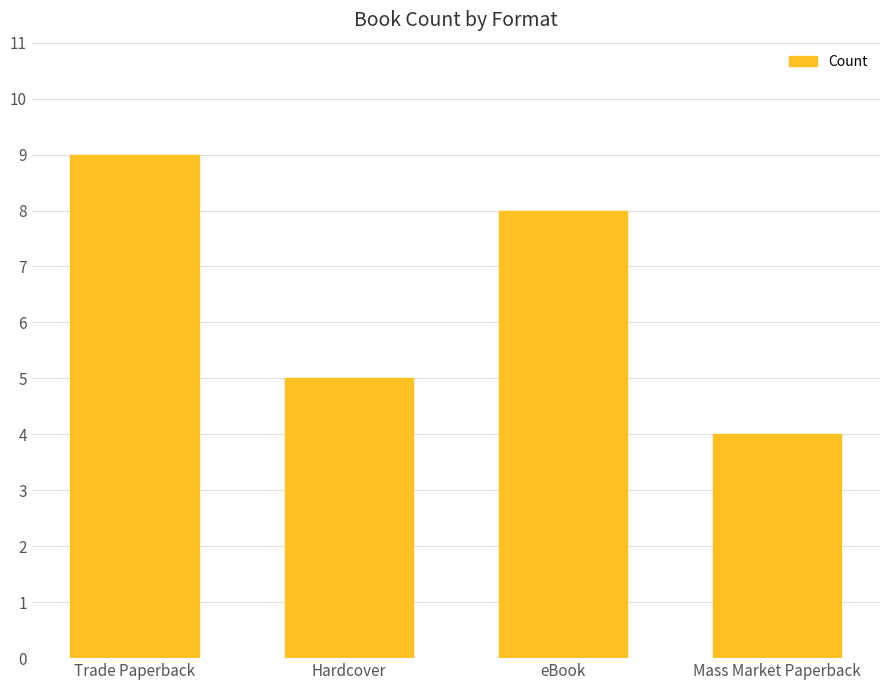

How many distinct data groups are displayed?

1